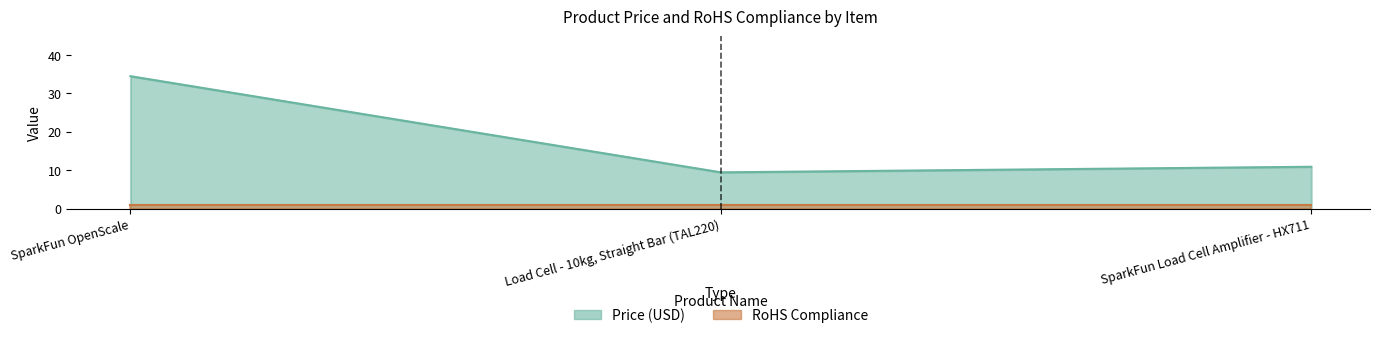

Rank the categories by value from highest to lowest.

SparkFun OpenScale, SparkFun Load Cell Amplifier - HX711, Load Cell - 10kg, Straight Bar (TAL220)